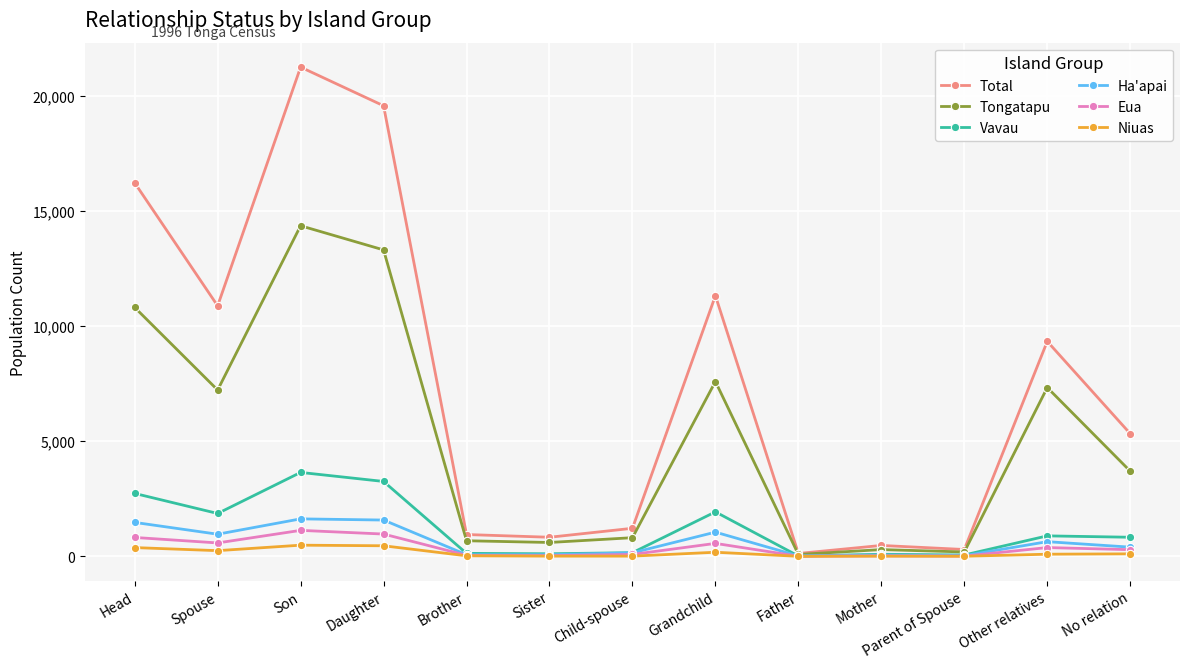

What is the maximum value for Vavau?

3645